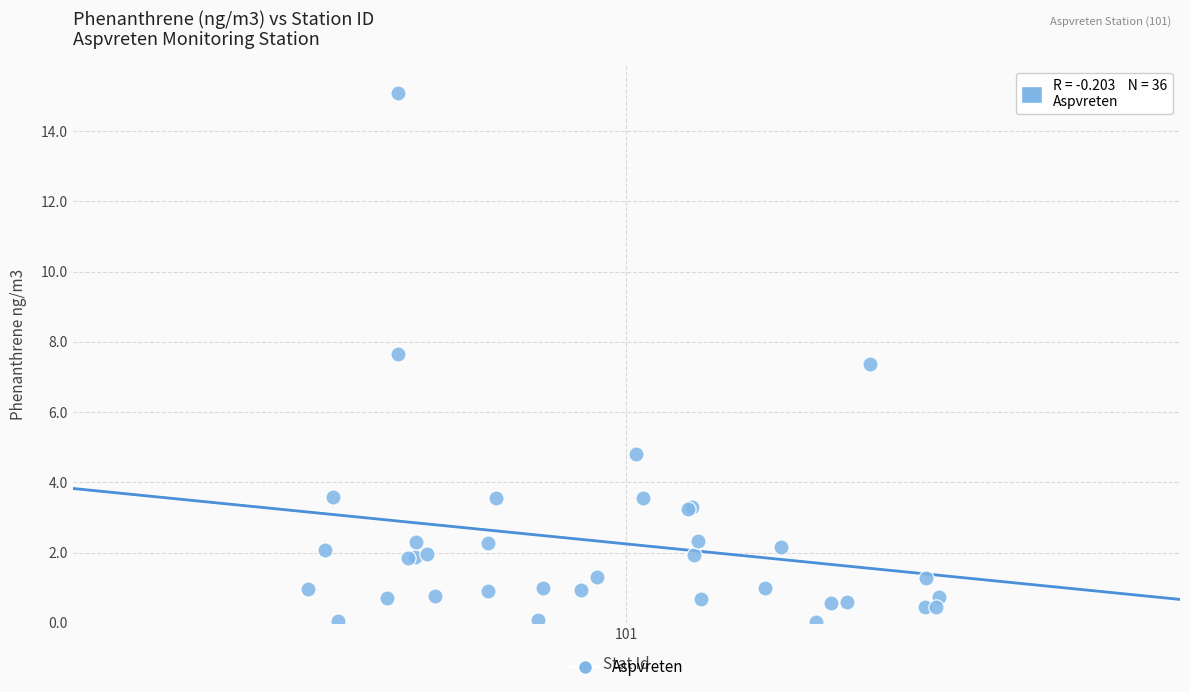

What Y value in the scatter plot is closest to 7?

7.4